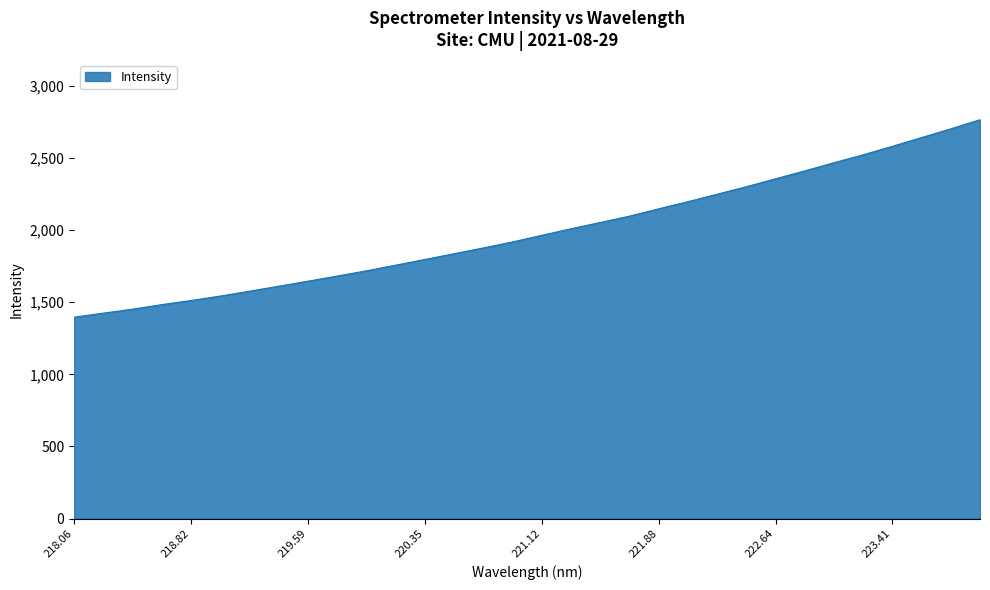

How many values exceed 1964?

16